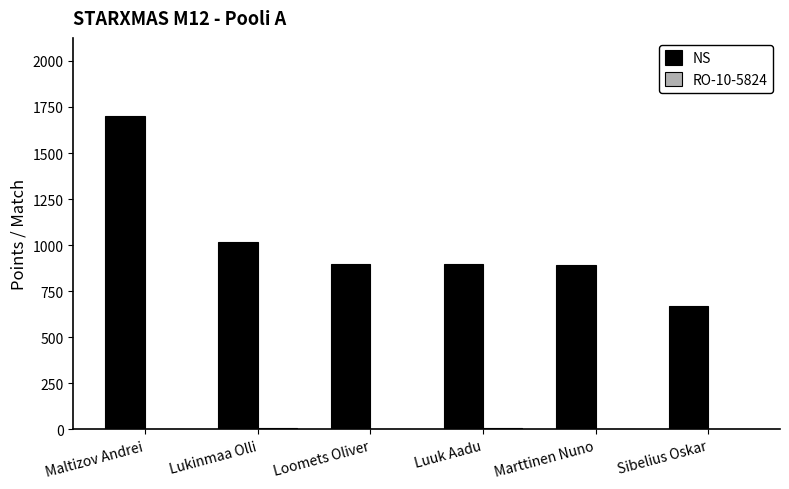

Where is NS nearest to the value 1185?

Lukinmaa Olli